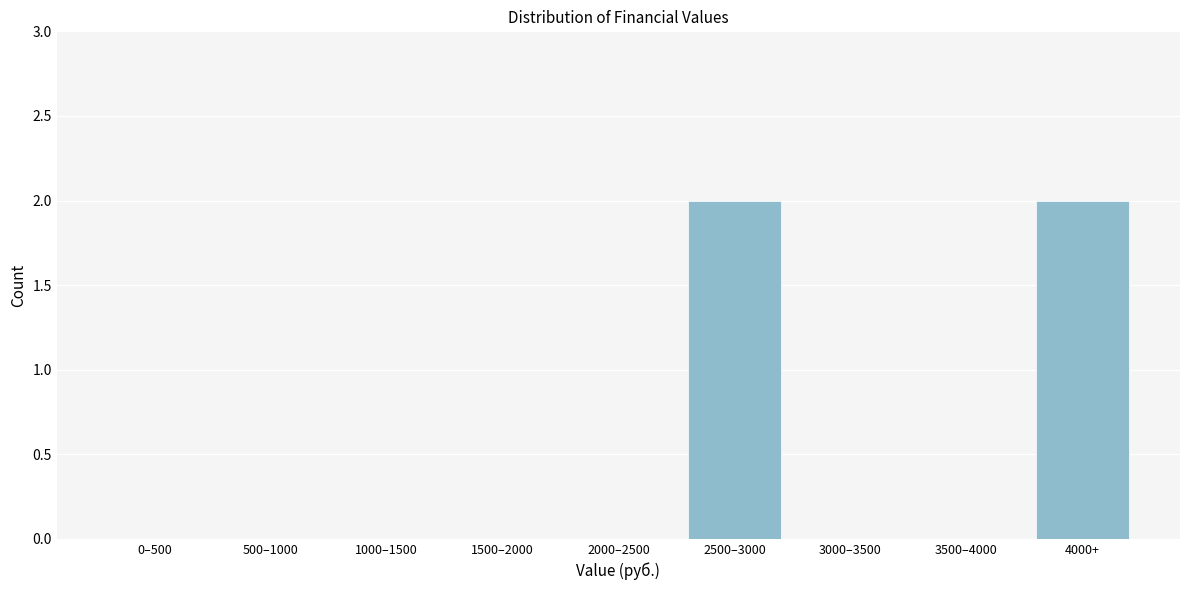

Reading left to right, what are all the values shown in this chart?

0–500=0	500–1000=0	1000–1500=0	1500–2000=0	2000–2500=0	2500–3000=2	3000–3500=0	3500–4000=0	4000+=2